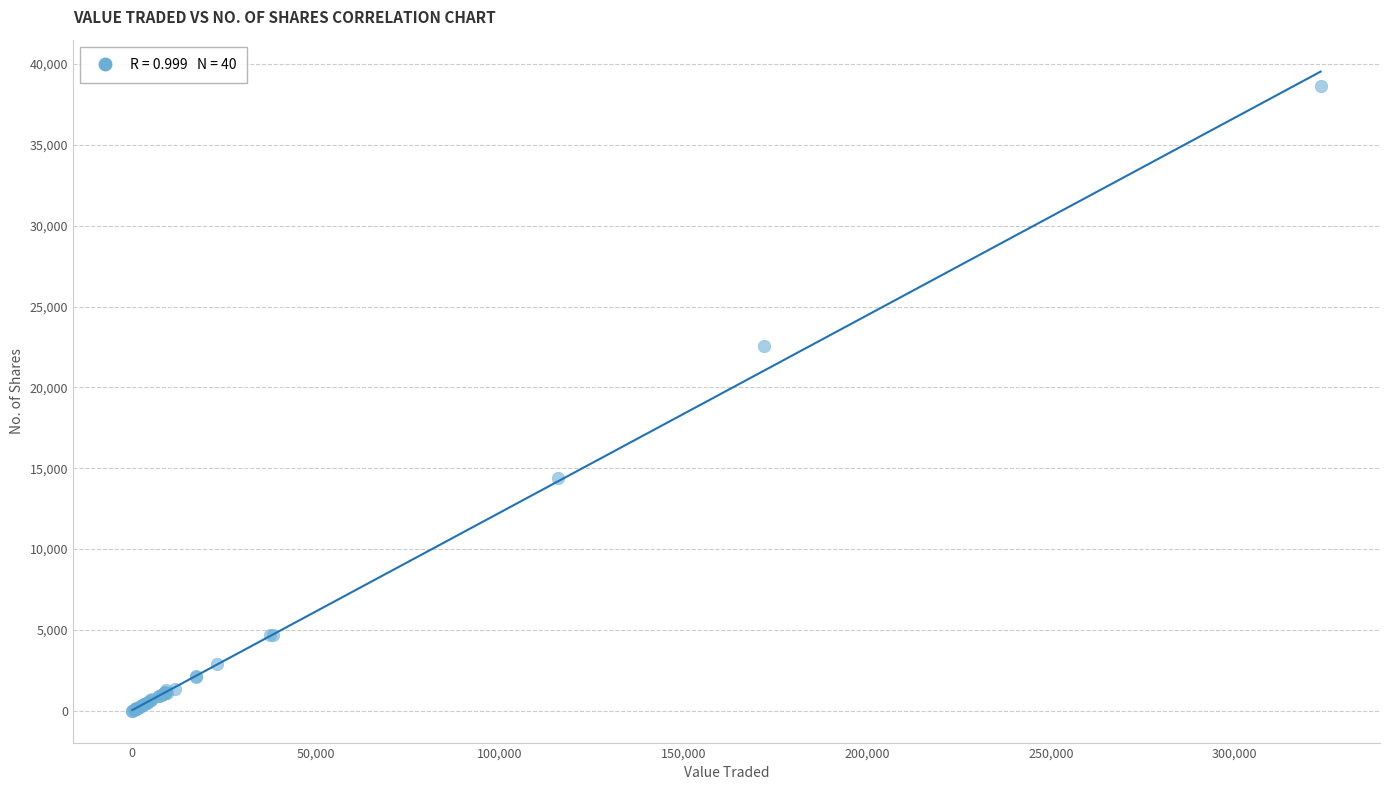

What Y value in the scatter plot is closest to 19319?

22576